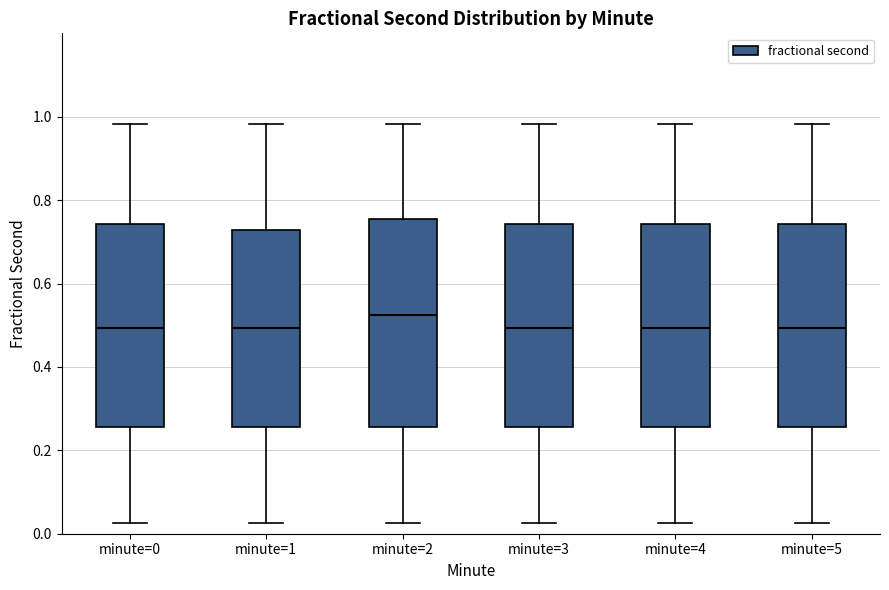

Reading left to right, read every box against the y-axis: the position of its median line, the range the box covers, and the ends of its whiskers. The values are not printed on the chart, so give them approximately, as read against the axis.

minute=0: median 0.50, box 0.26 to 0.74, whiskers 0.02 to 0.98
minute=1: median 0.50, box 0.26 to 0.72, whiskers 0.02 to 0.98
minute=2: median 0.52, box 0.26 to 0.76, whiskers 0.02 to 0.98
minute=3: median 0.50, box 0.26 to 0.74, whiskers 0.02 to 0.98
minute=4: median 0.50, box 0.26 to 0.74, whiskers 0.02 to 0.98
minute=5: median 0.50, box 0.26 to 0.74, whiskers 0.02 to 0.98